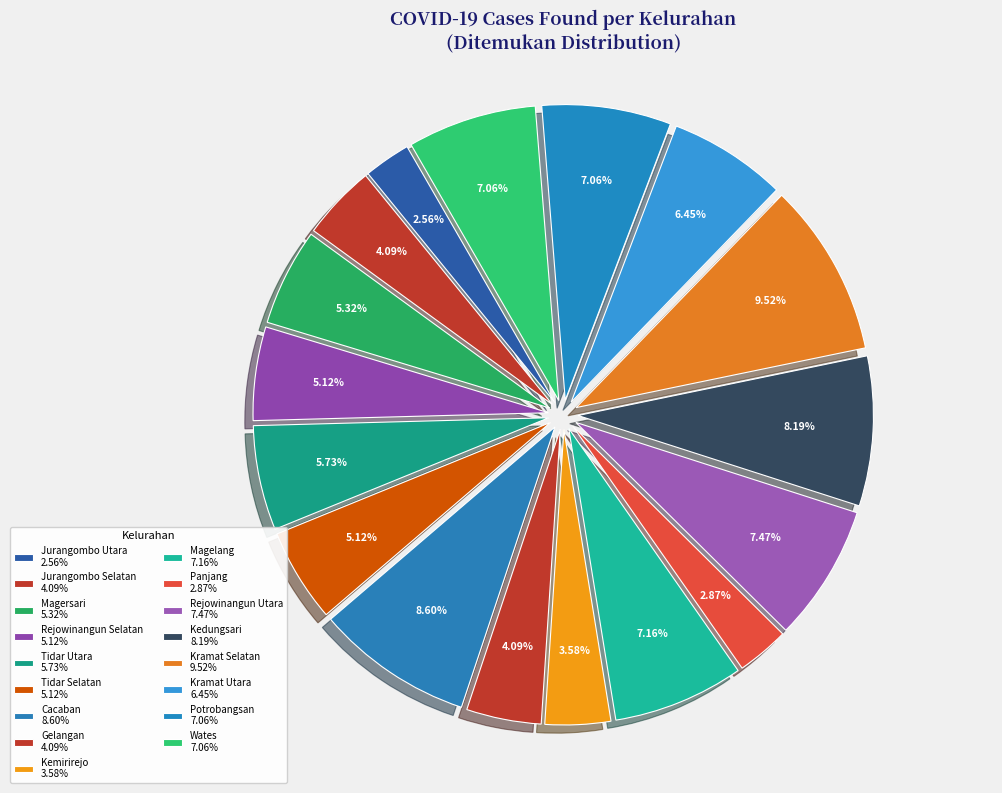

How many segments does this pie chart have?

17